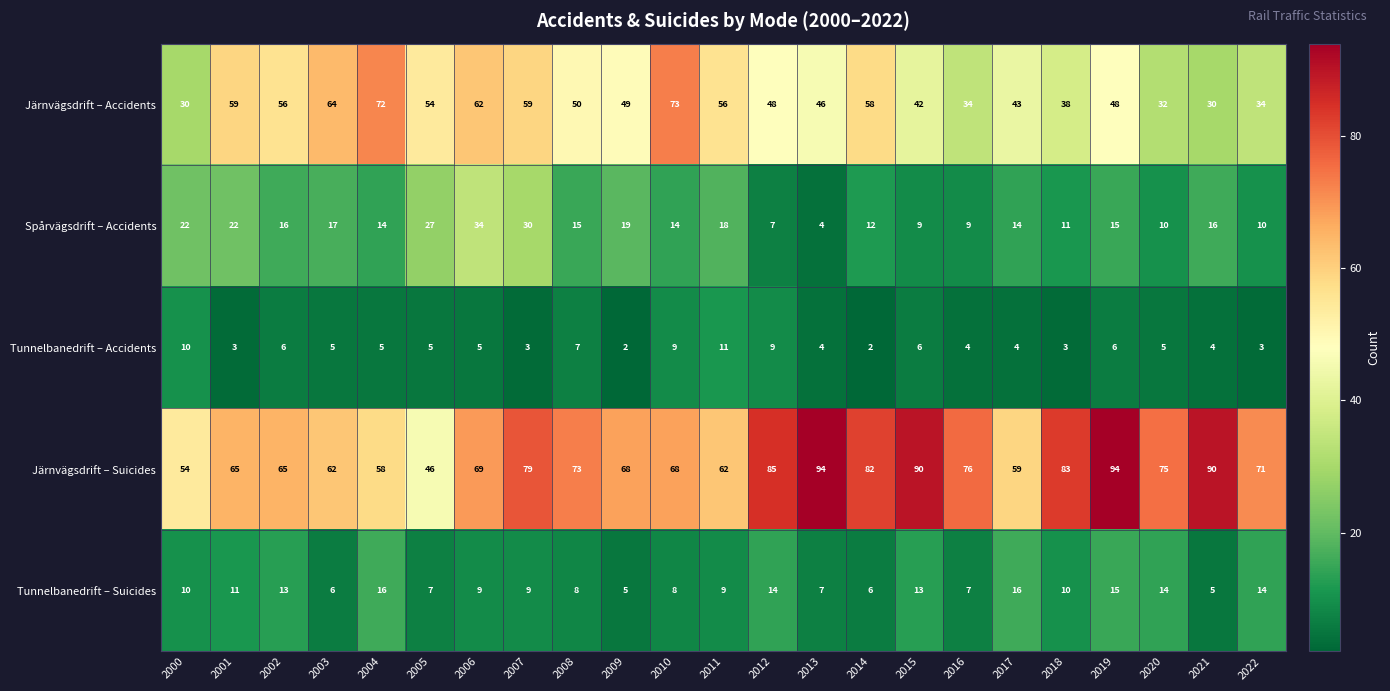

The Järnvägsdrift – Accidents series shows 48 at 2012. True or false?

True